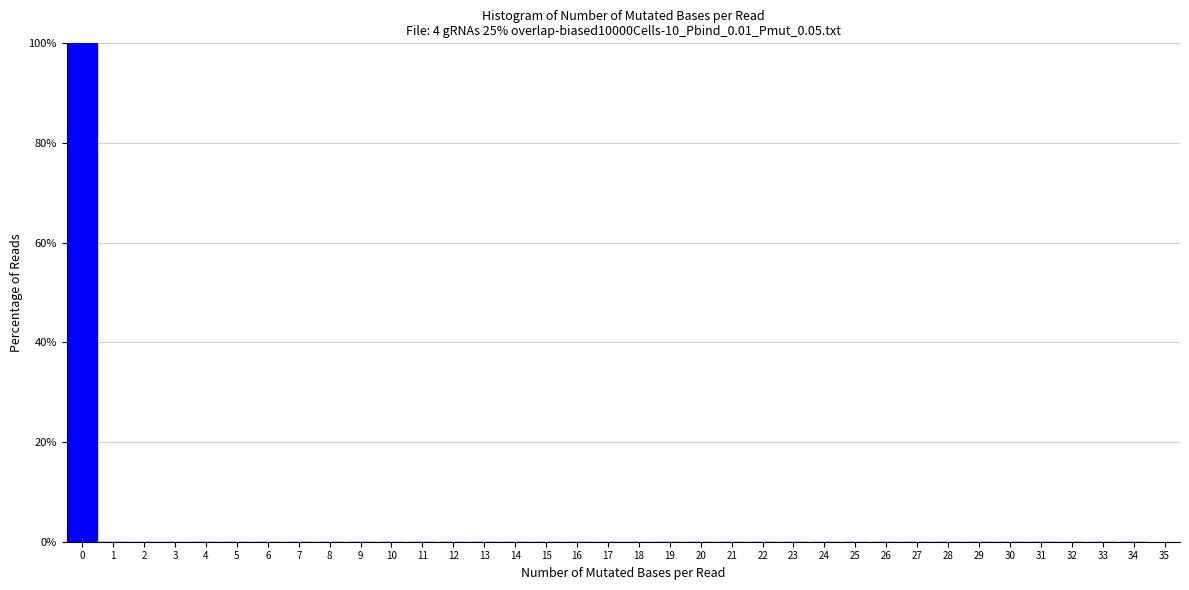

Reading left to right, list every bar in this chart as the range it spans on the x-axis followed by its height. The values are not printed on the chart, so give them approximately, as read against the axis.

-0.5 to 0.5: 100
0.5 to 1.5: 0
1.5 to 2.5: 0
2.5 to 3.5: 0
3.5 to 4.5: 0
4.5 to 5.5: 0
5.5 to 6.5: 0
6.5 to 7.5: 0
7.5 to 8.5: 0
8.5 to 9.5: 0
9.5 to 10.5: 0
10.5 to 11.5: 0
11.5 to 12.5: 0
12.5 to 13.5: 0
13.5 to 14.5: 0
14.5 to 15.5: 0
15.5 to 16.5: 0
16.5 to 17.5: 0
17.5 to 18.5: 0
18.5 to 19.5: 0
19.5 to 20.5: 0
20.5 to 21.5: 0
21.5 to 22.5: 0
22.5 to 23.5: 0
23.5 to 24.5: 0
24.5 to 25.5: 0
25.5 to 26.5: 0
26.5 to 27.5: 0
27.5 to 28.5: 0
28.5 to 29.5: 0
29.5 to 30.5: 0
30.5 to 31.5: 0
31.5 to 32.5: 0
32.5 to 33.5: 0
33.5 to 34.5: 0